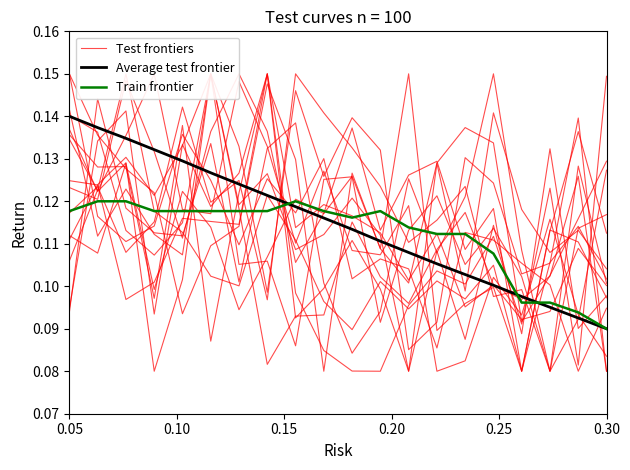

Which category has the lowest value in the Average test frontier series?

0.30